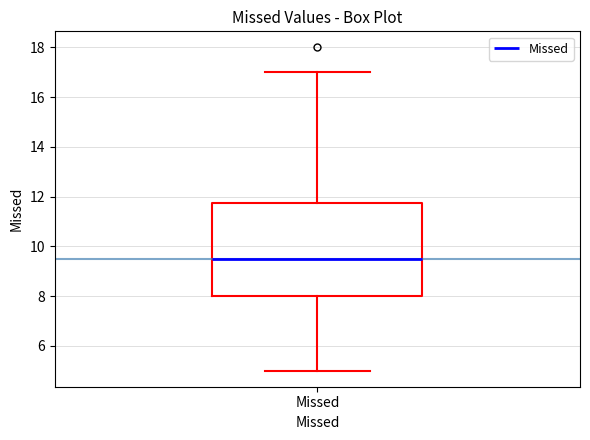

Read this box plot against the y-axis: the position of the median line, the range covered by the box, and the ends of both whiskers. The values are not printed on the chart, so give them approximately, as read against the axis.

median 9.6, box 8.0 to 11.8, whiskers 5.0 to 17.0